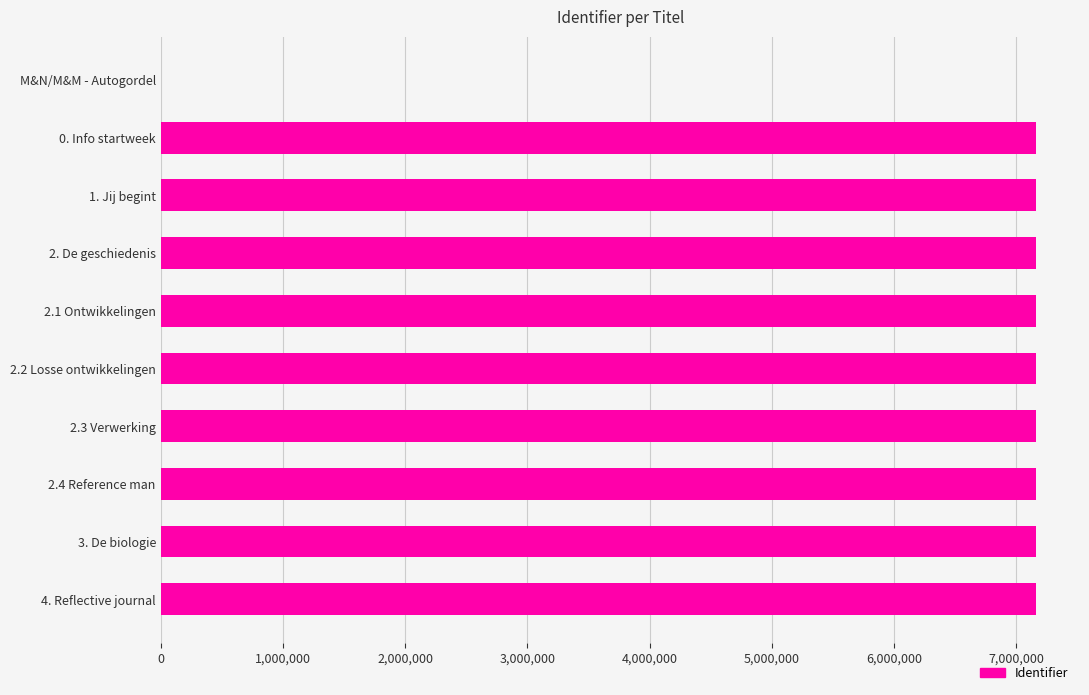

Is it true that the value at 1. Jij begint is 3303023?

False